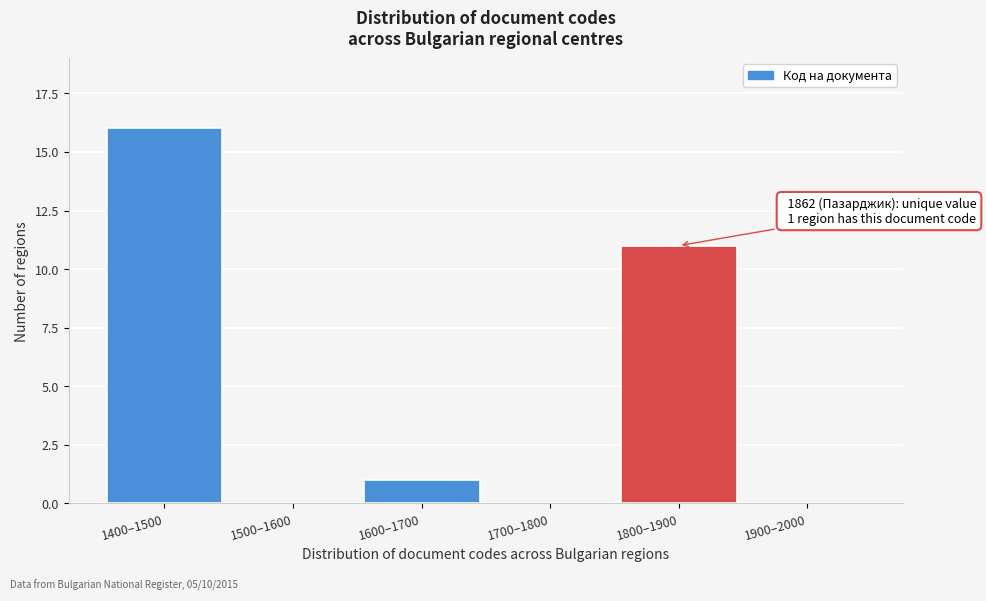

Reading right to left, extract all data points from this chart.

1900–2000=0	1800–1900=11	1700–1800=0	1600–1700=1	1500–1600=0	1400–1500=16